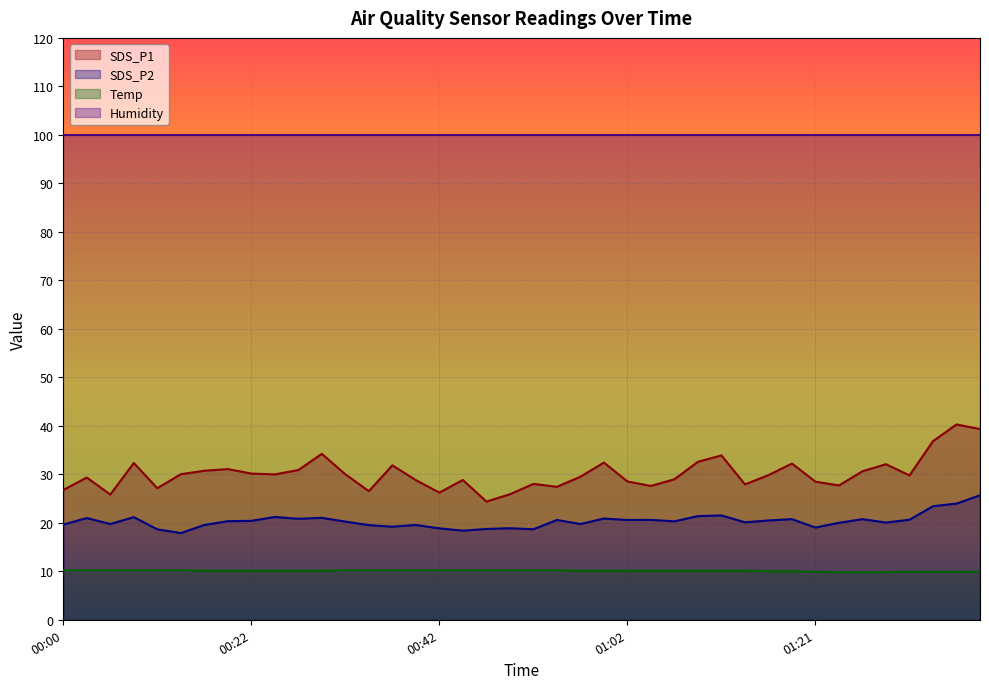

How many interior local valleys does the SDS_P2 series have?

12